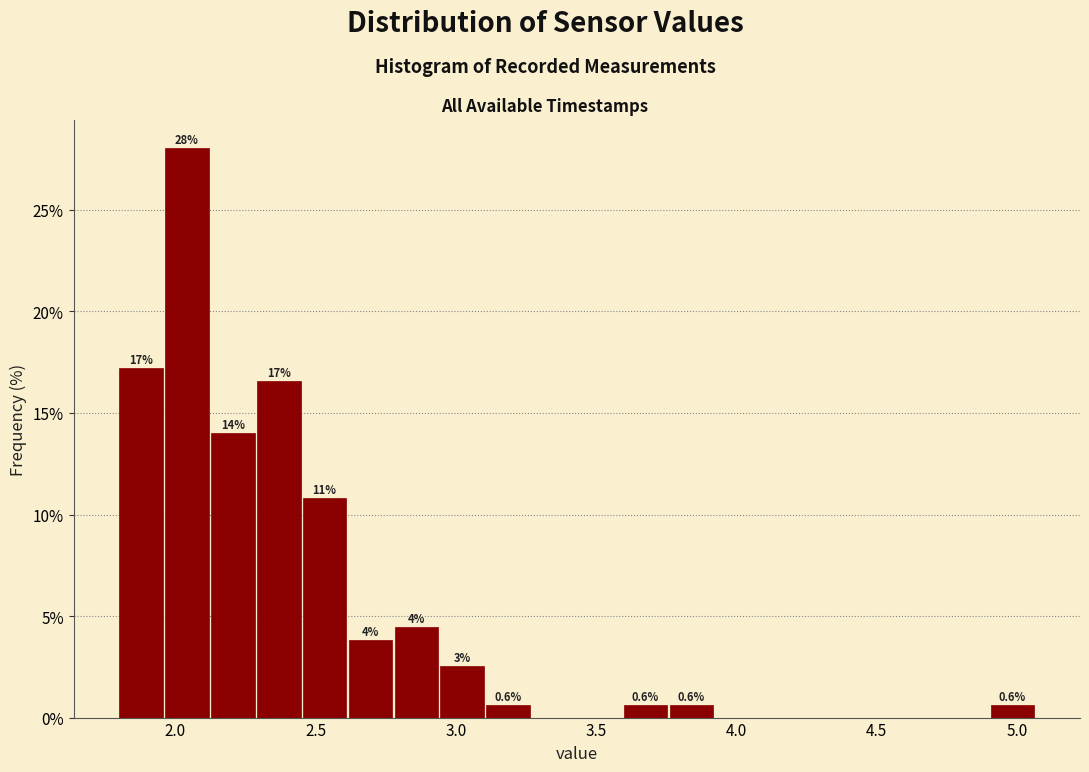

Read against the x-axis, roughly where is the centre of the tallest bar?

2.05